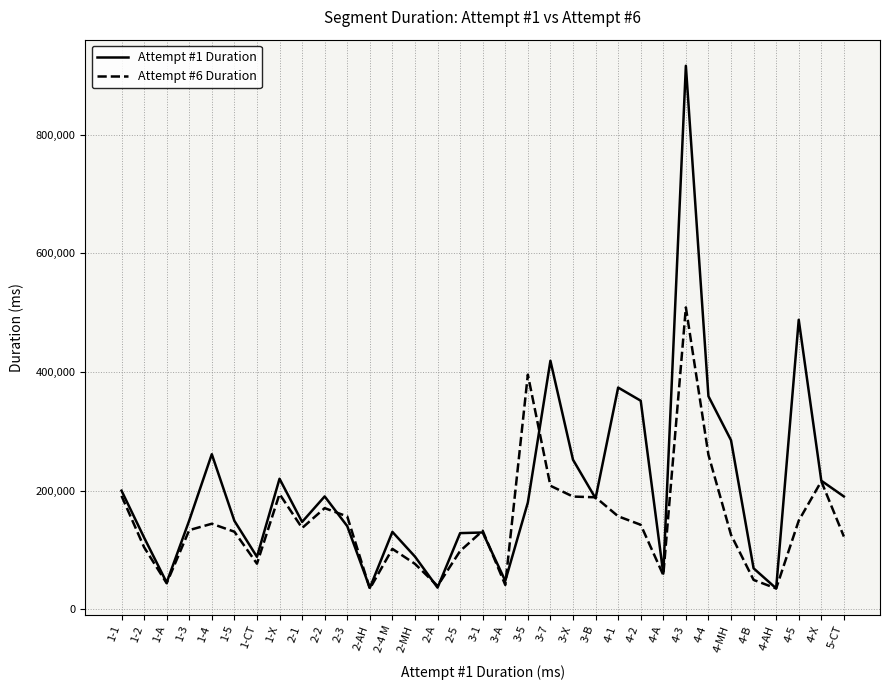

Where is the first local maximum for Attempt #1 Duration?

1-4